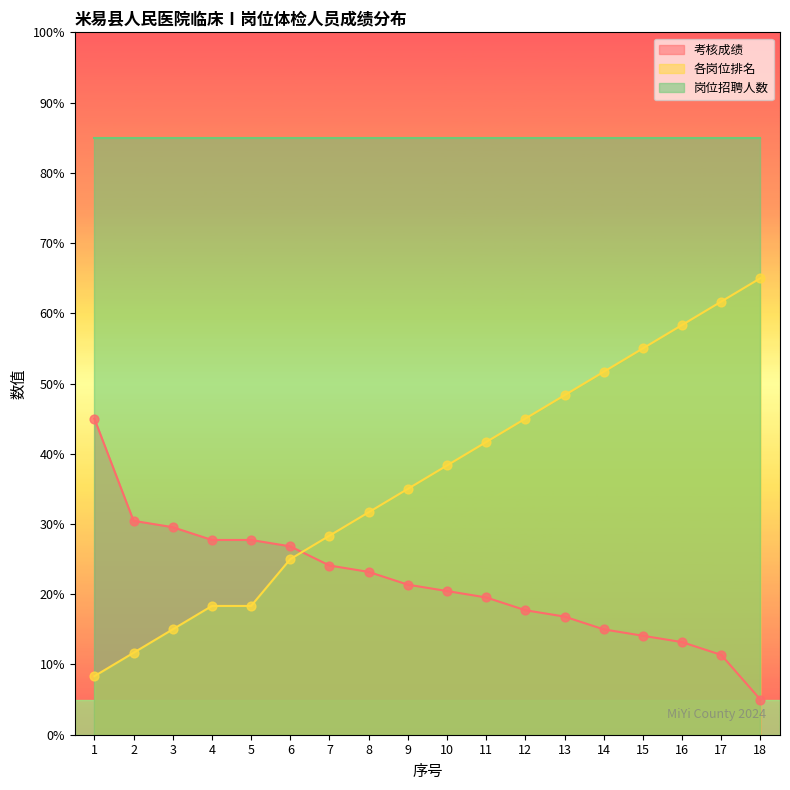

At which category is the sum across all series the highest?

17